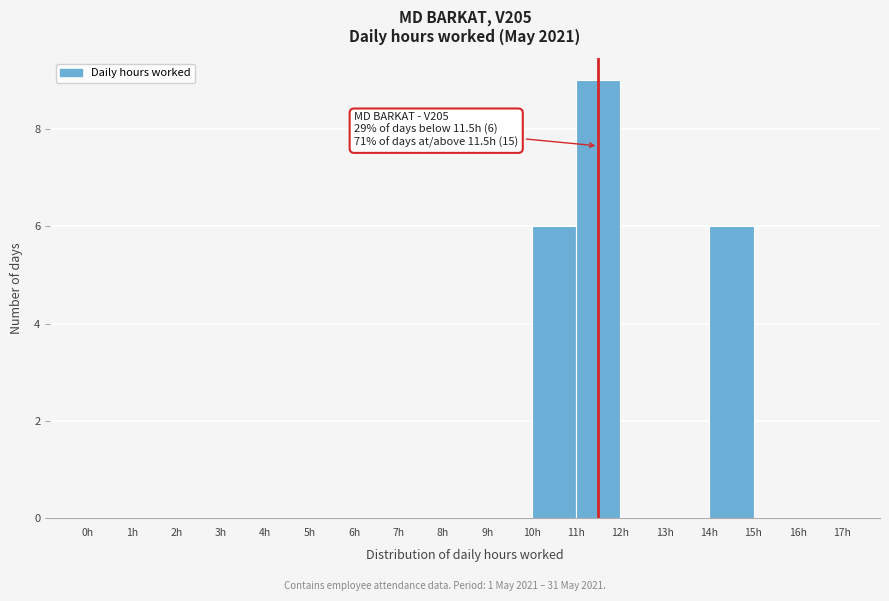

Which range on the x-axis has the tallest bar?

11 to 12